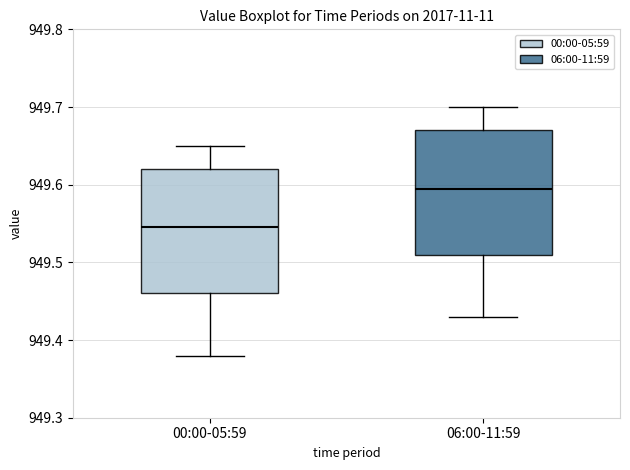

Reading left to right, transcribe this box plot: for each box, give where its median line is, the range the box spans, and where its two whiskers end, as read against the y-axis. The values are not printed on the chart, so give them approximately, as read against the axis.

00:00-05:59: median 949.55, box 949.46 to 949.62, whiskers 949.38 to 949.65
06:00-11:59: median 949.60, box 949.51 to 949.67, whiskers 949.43 to 949.70